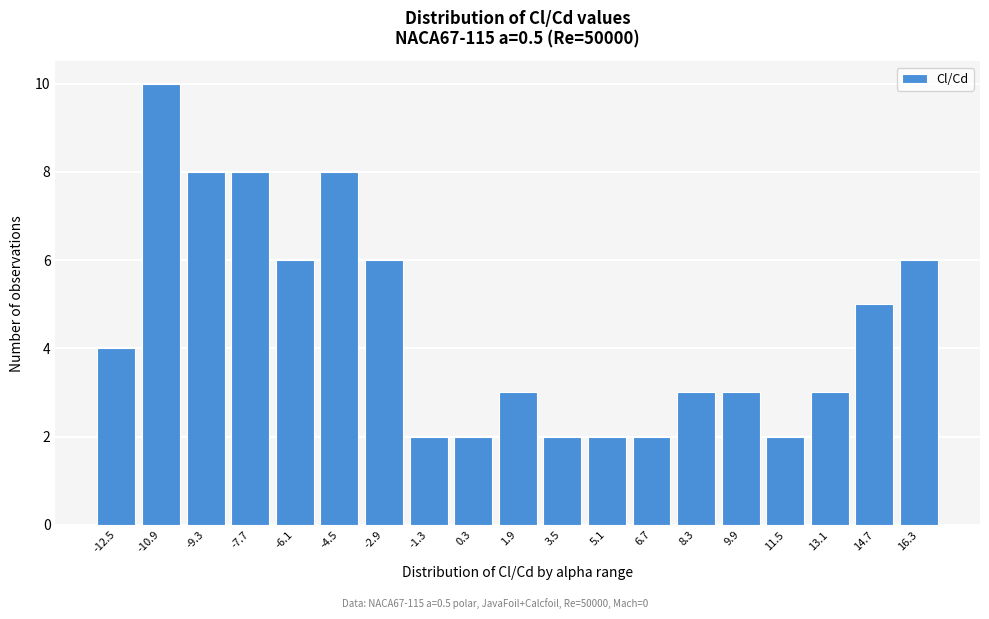

Reading right to left, extract all data points from this chart.

16.3=6	14.7=5	13.1=3	11.5=2	9.9=3	8.3=3	6.7=2	5.1=2	3.5=2	1.9=3	0.3=2	-1.3=2	-2.9=6	-4.5=8	-6.1=6	-7.7=8	-9.3=8	-10.9=10	-12.5=4